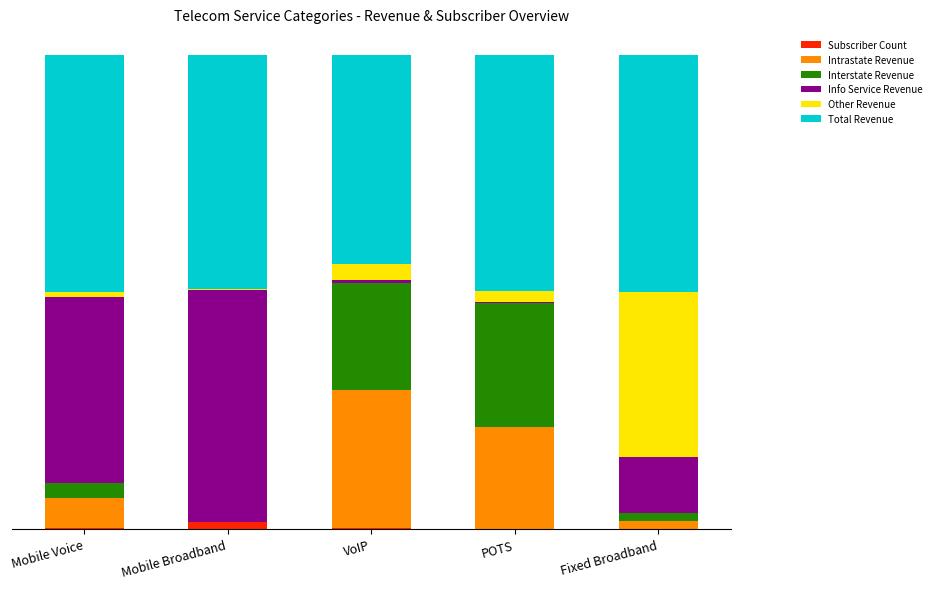

What is the sum of the Info Service Revenue values at Fixed Broadband and VoIP?

12.4